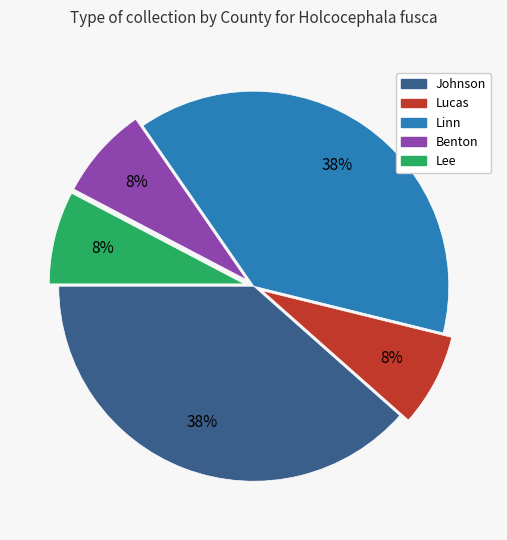

To the nearest percent, what is the average slice percentage?

20%